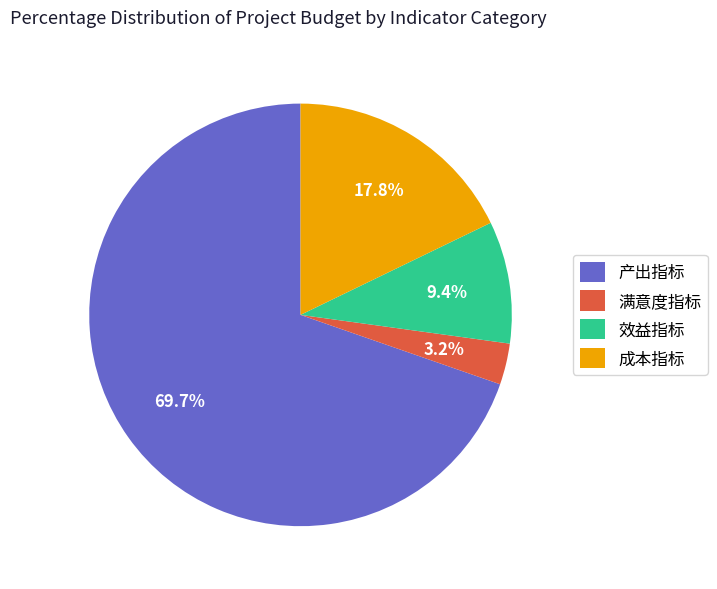

Between 效益指标 and 满意度指标, which is larger?

效益指标